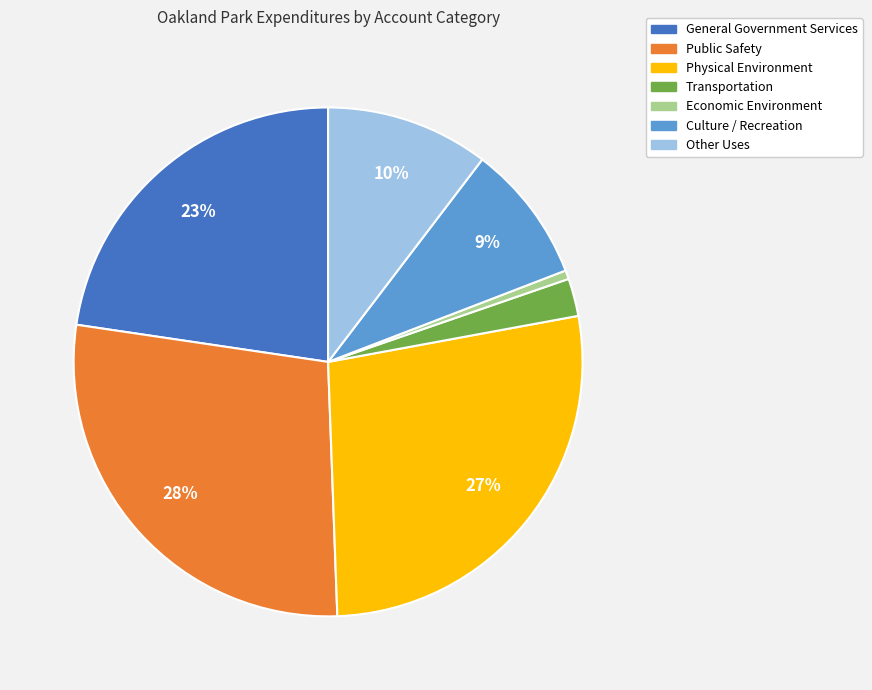

How many slices are in this pie chart?

7